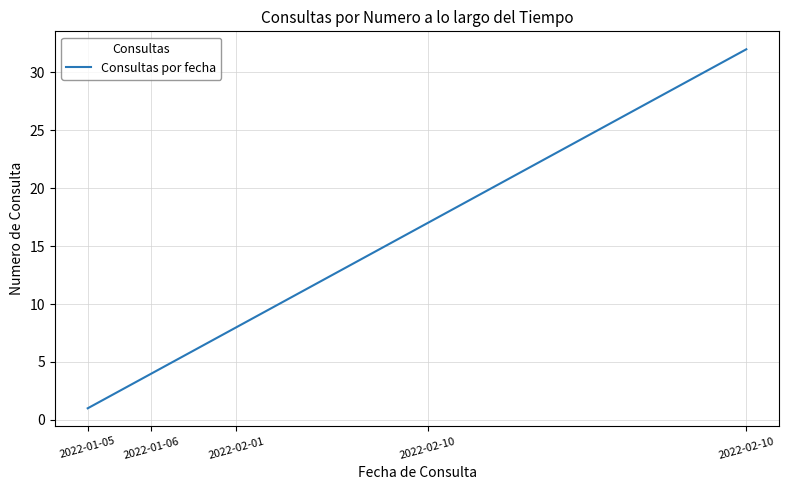

What is the difference between the maximum and minimum values?

31